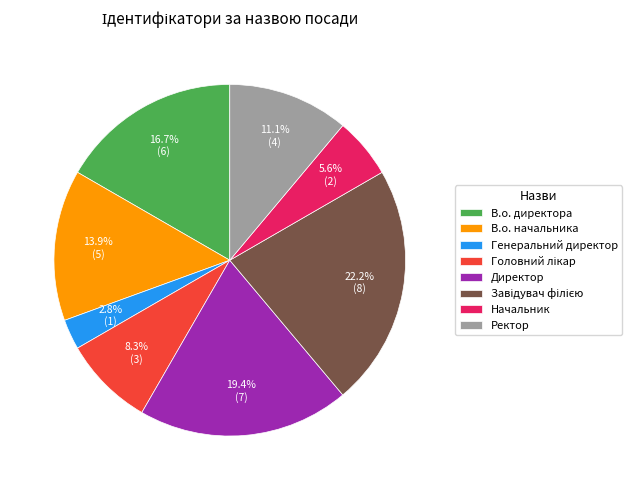

How many segments does this pie chart have?

8